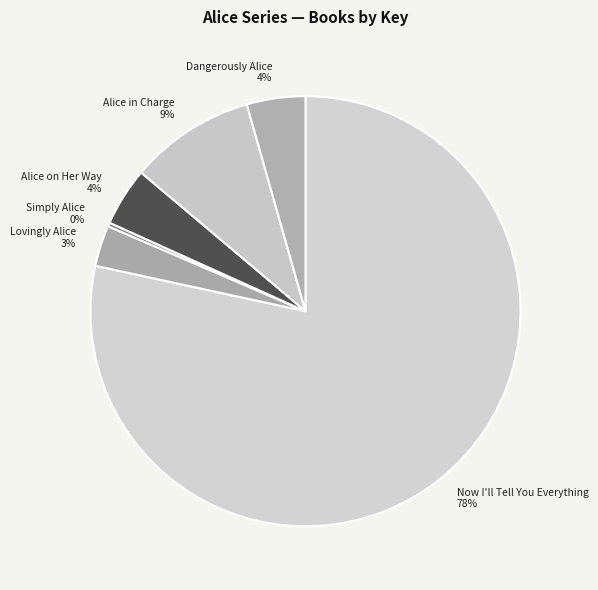

Does any single category account for the majority?

Yes